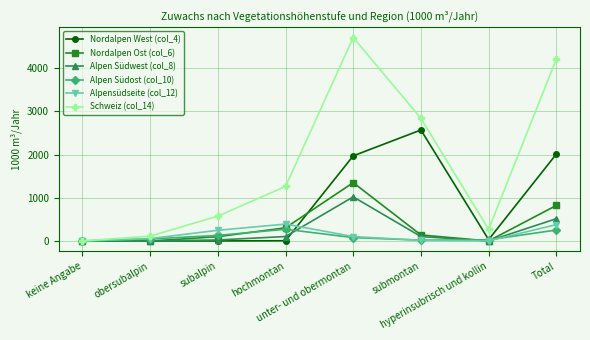

Count the number of categories in the chart.

8